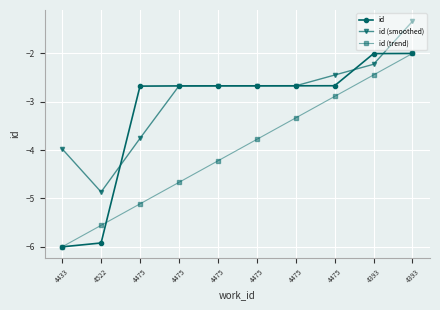

What is the difference between the maximum and minimum values in the id series?

4.0